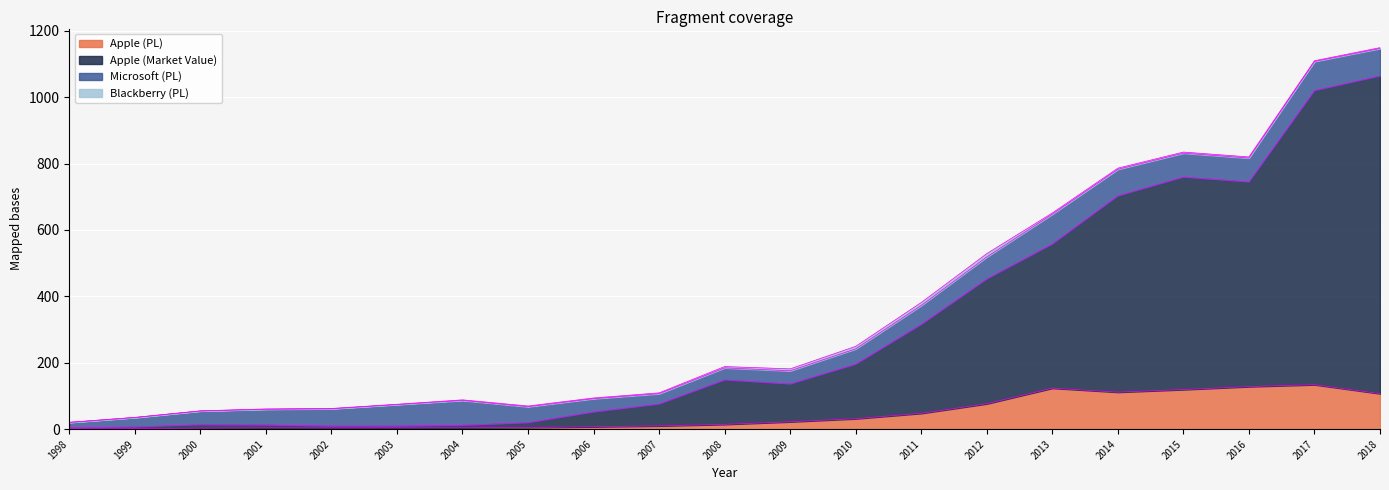

In Apple (Market Value), how many points are lower than both neighbors (excluding endpoints)?

3